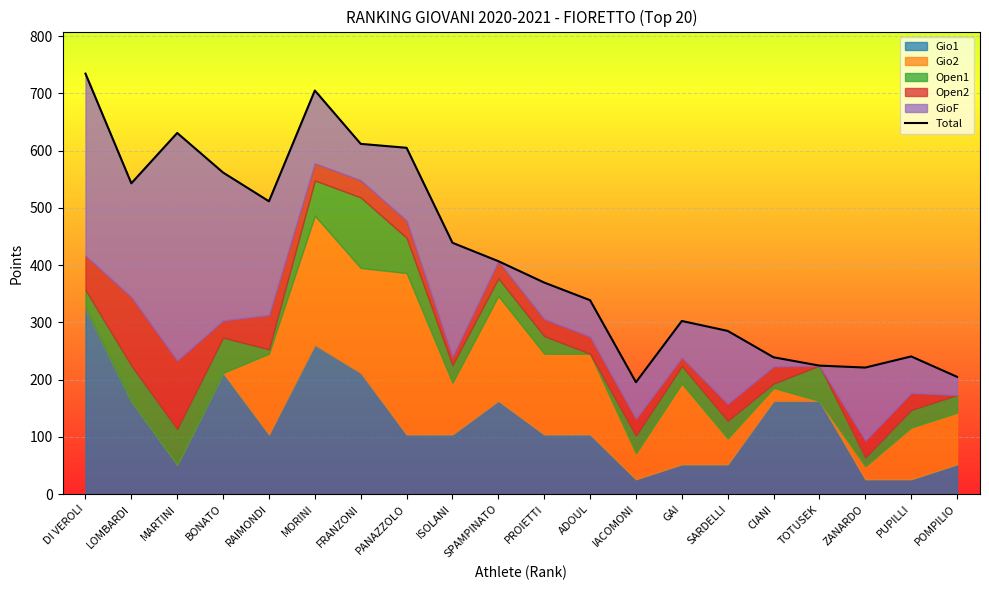

Rank the categories by value from highest to lowest.

DI VEROLI, MORINI, MARTINI, FRANZONI, PANAZZOLO, BONATO, LOMBARDI, RAIMONDI, ISOLANI, SPAMPINATO, PROIETTI, ADOUL, GAI, SARDELLI, PUPILLI, CIANI, TOTUSEK, ZANARDO, POMPILIO, IACOMONI